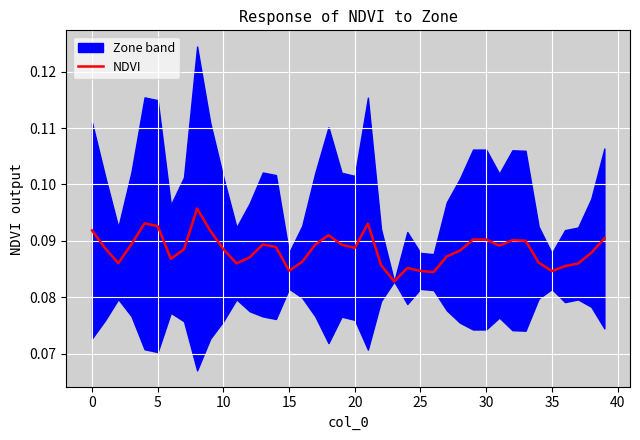

What is the average value?

0.1